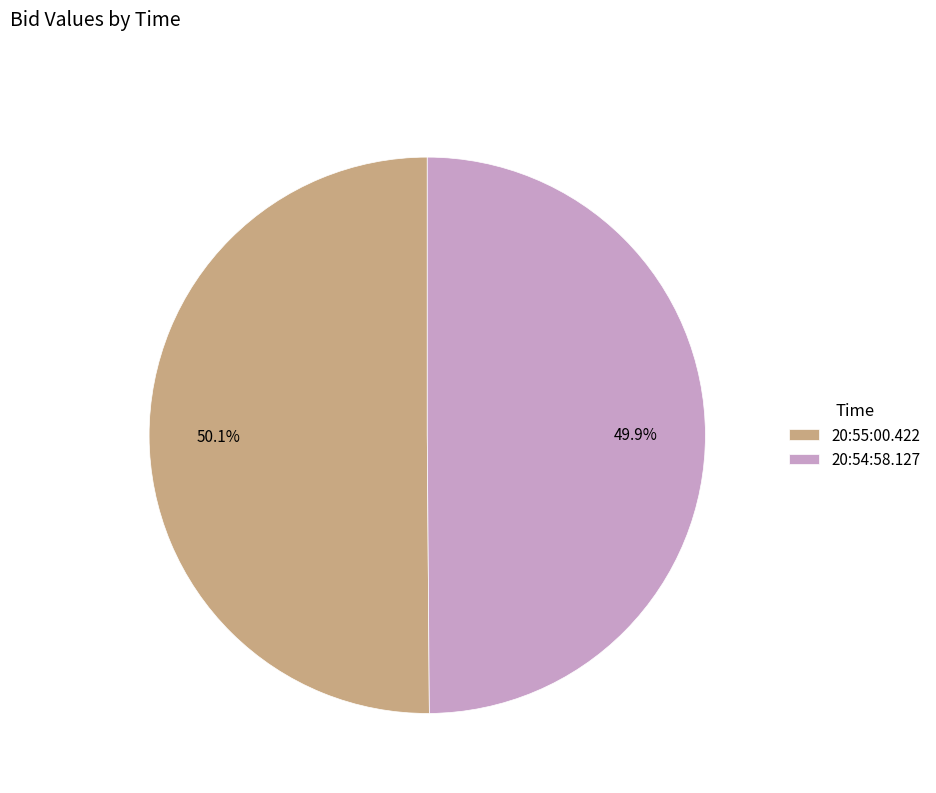

The 20:54:58.127 slice represents 41% of the pie. True or false?

False